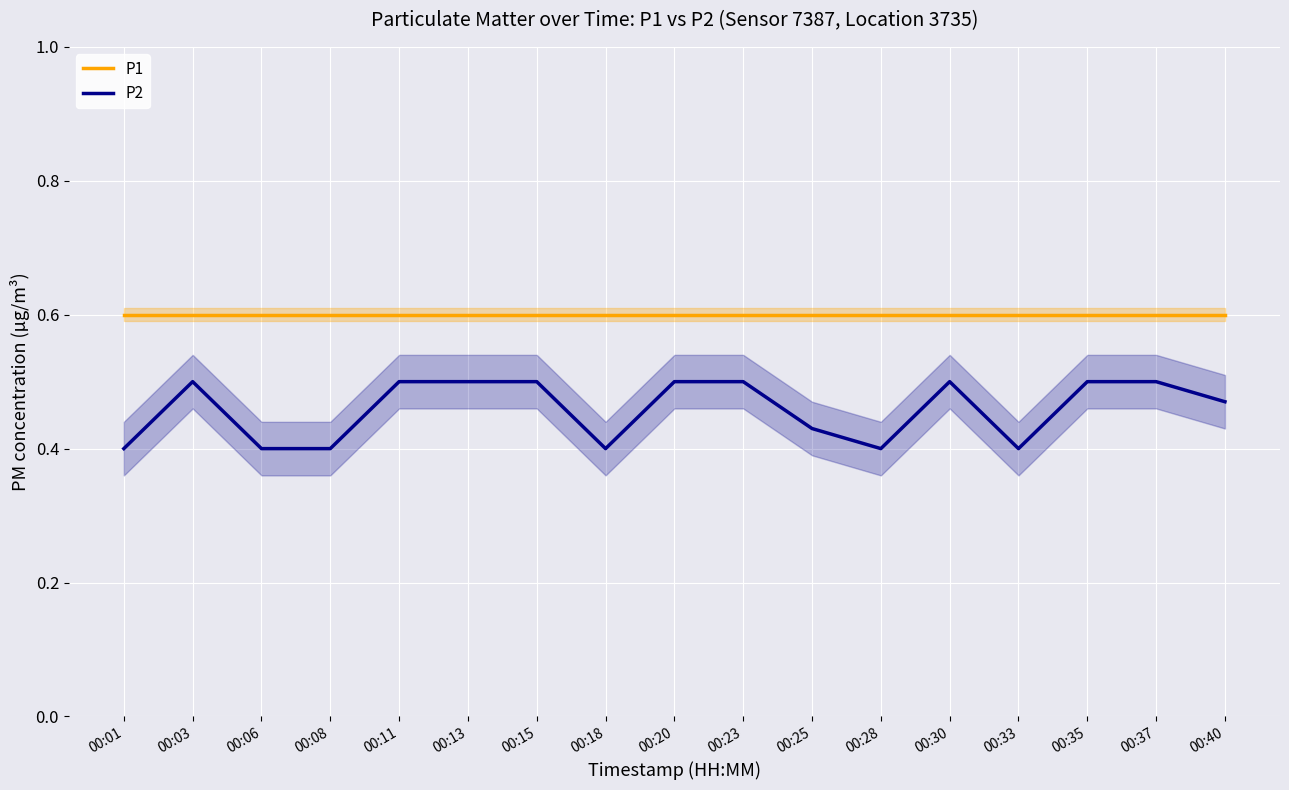

True or false: P1 has a value of 0.3 at 00:20.

False